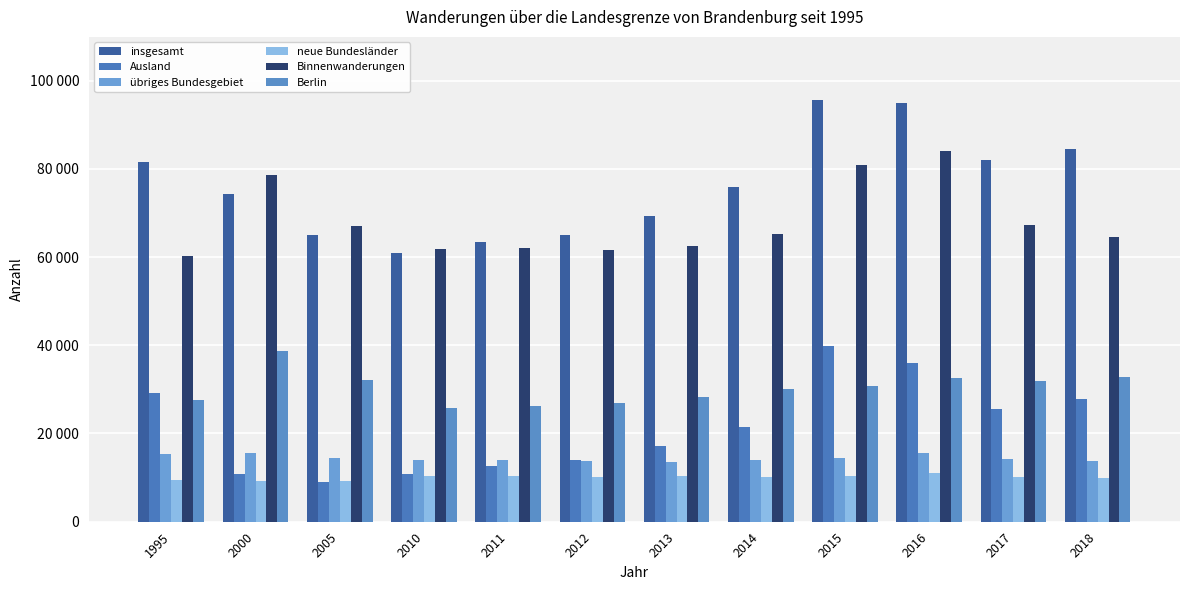

Are the bars grouped side by side (vs. stacked)?

Yes